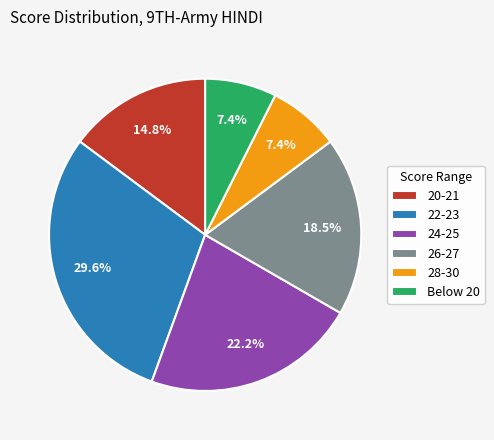

Does 28-30 represent more than half of the total?

No